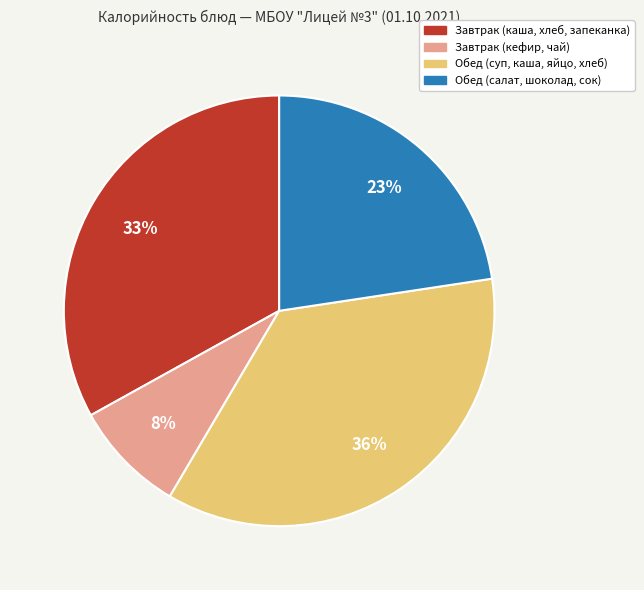

Does any single category account for the majority?

No